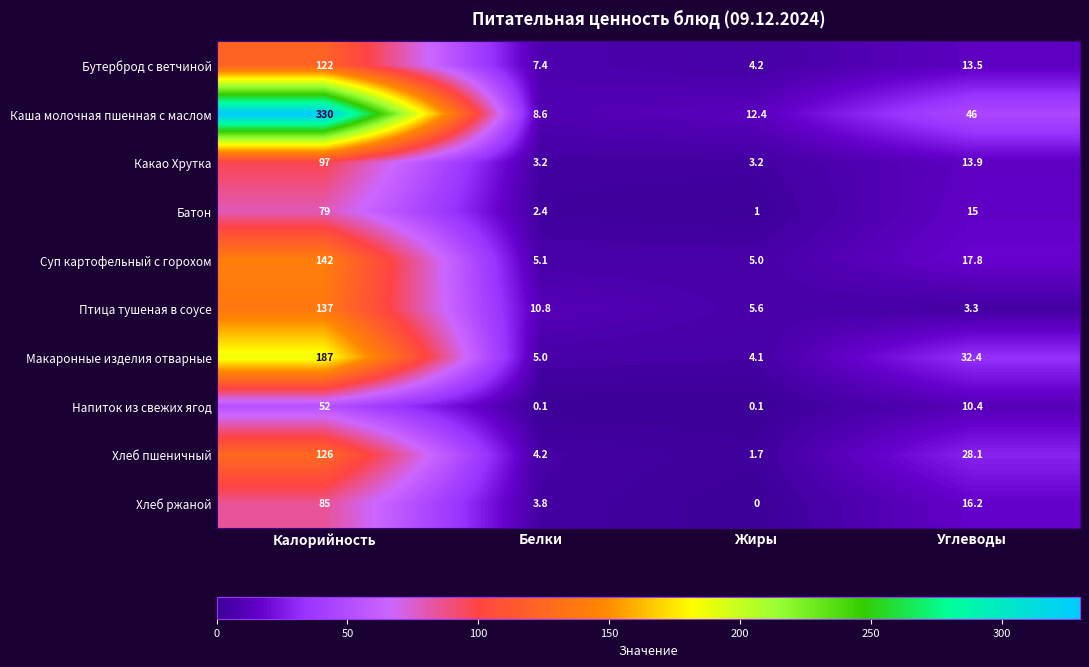

What is the difference between the second highest and second lowest values in the Макаронные изделия отварные series?

27.4